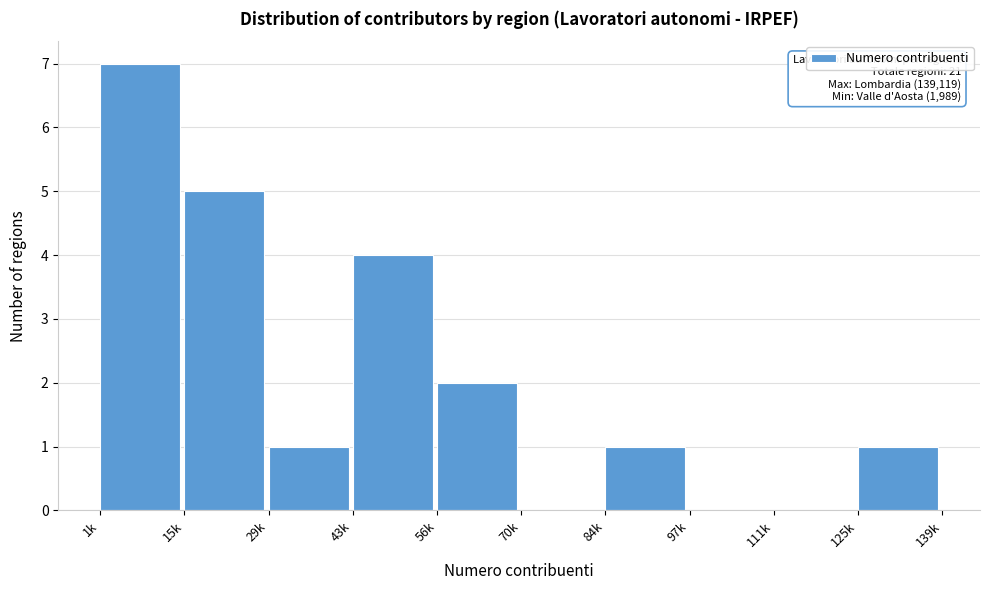

Reading right to left, transcribe all the data shown in this chart.

125k=1	111k=0	97k=0	84k=1	70k=0	56k=2	43k=4	29k=1	15k=5	1k=7